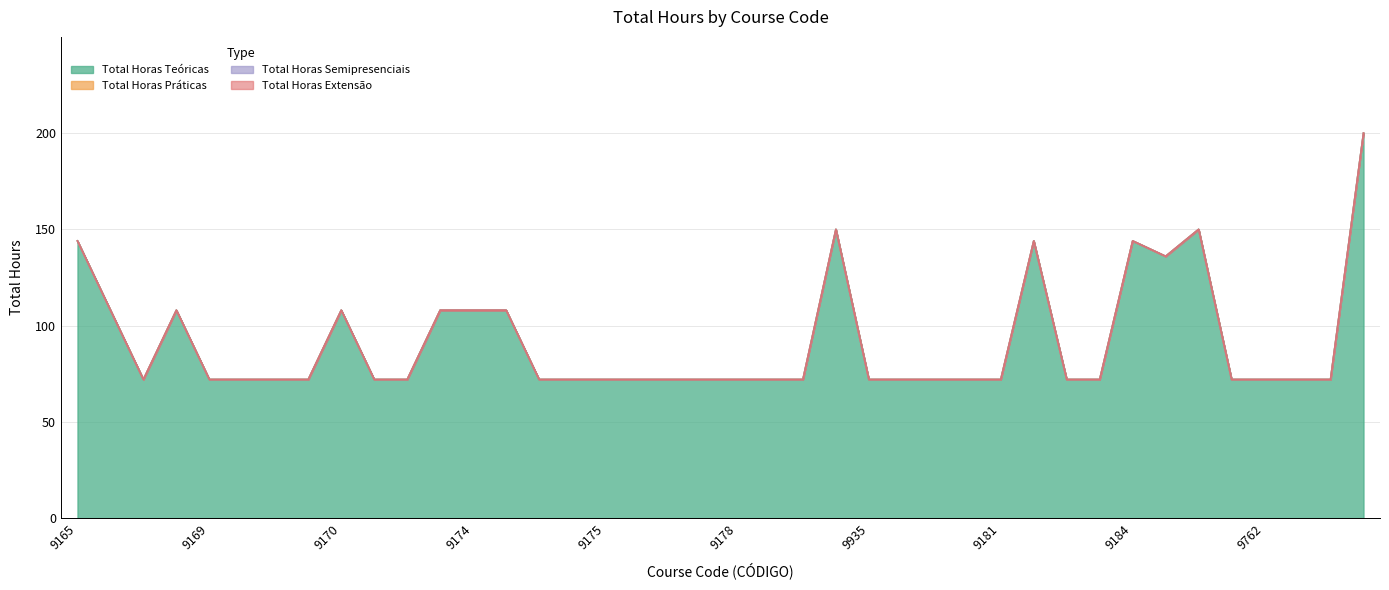

Is it true that Total Horas Práticas equals 0 at 9181?

True